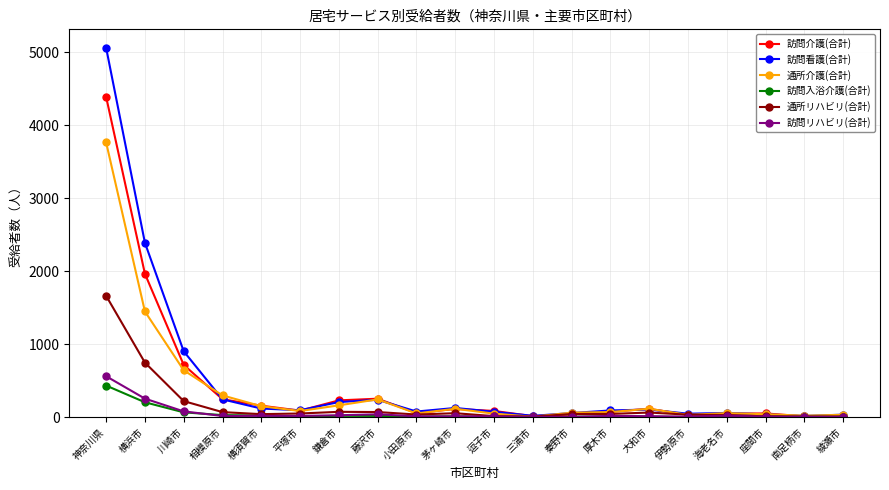

How many series are shown in this chart?

6